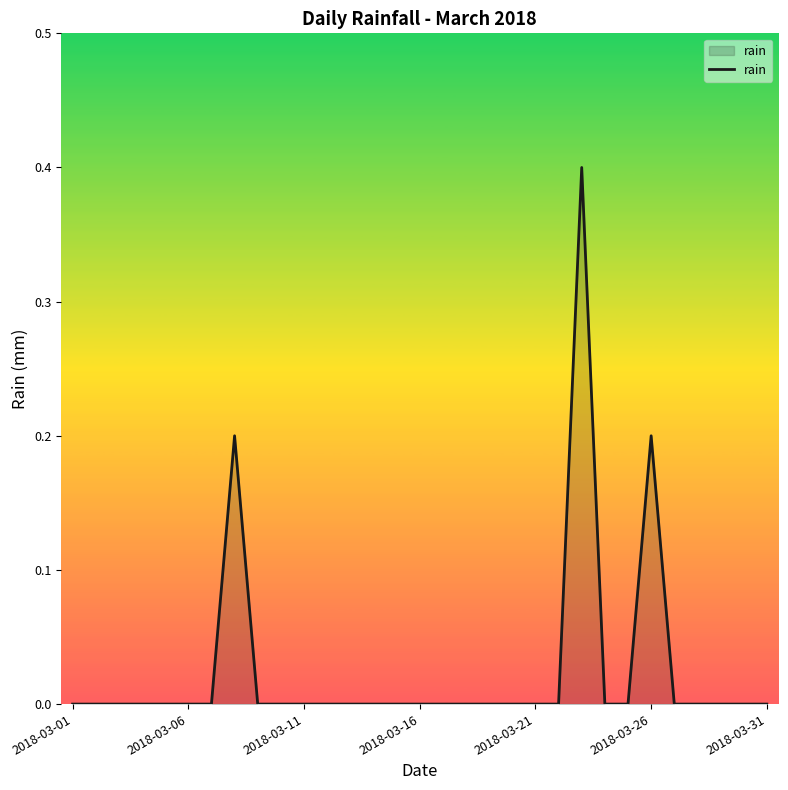

What is the greatest value displayed?

0.4